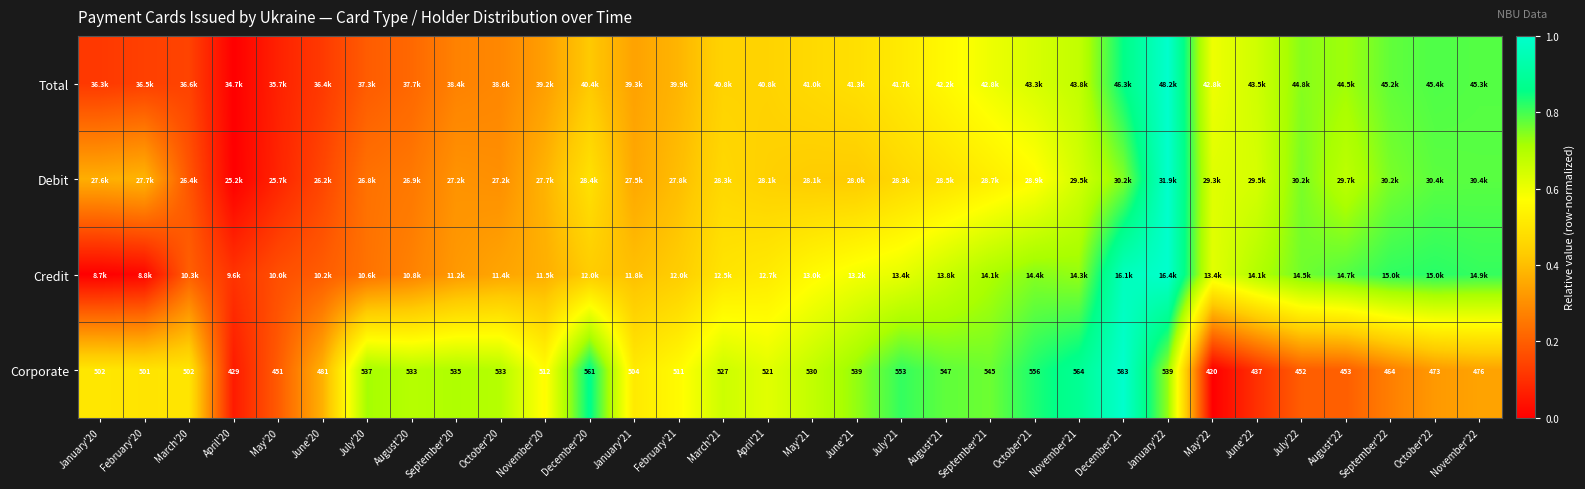

At which label is Total closest to 0?

April'20